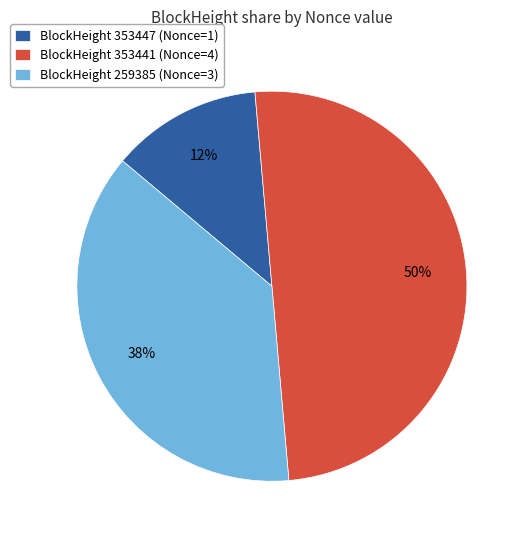

Rank the categories by value from lowest to highest.

BlockHeight 353447 (Nonce=1), BlockHeight 259385 (Nonce=3), BlockHeight 353441 (Nonce=4)